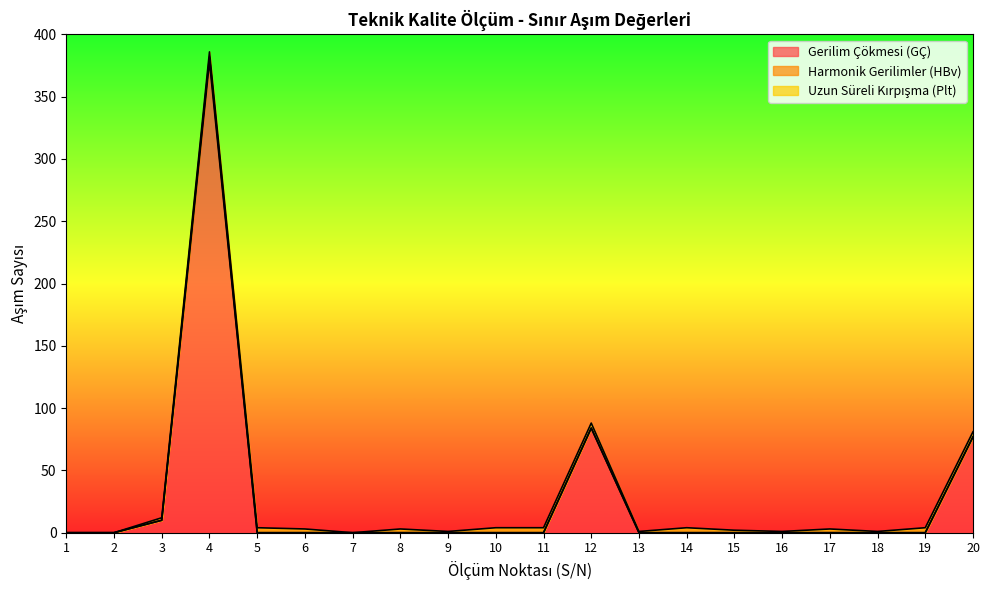

Rank the series at 16 from lowest to highest value.

Gerilim Çökmesi (GÇ), Harmonik Gerilimler (HBv), Uzun Süreli Kırpışma (Plt)